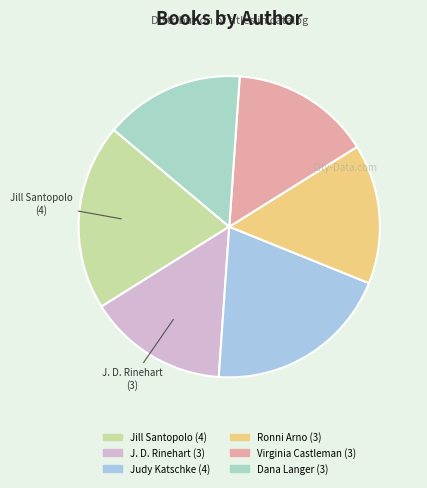

Is it true that Judy Katschke is 26% of the pie?

False